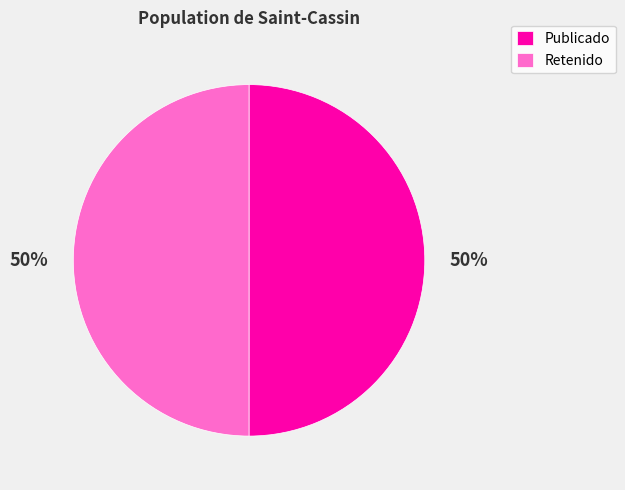

To the nearest percent, what portion does Publicado represent?

50%